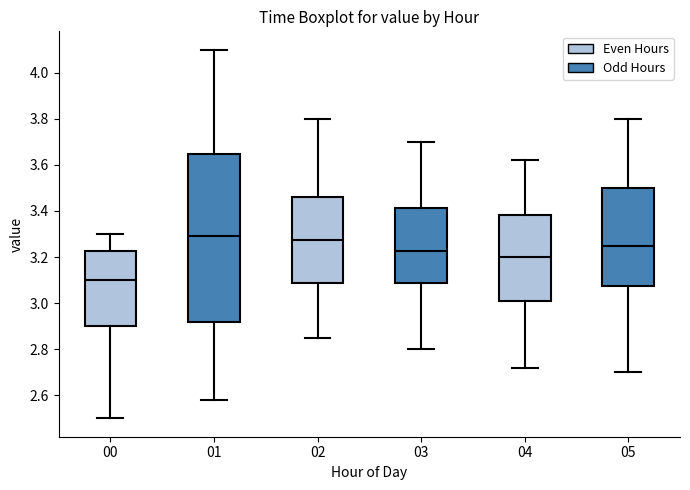

Where is the upper edge of the box at x = 00 on the y-axis? The values are not printed on the chart, so give them approximately, as read against the axis.

3.22